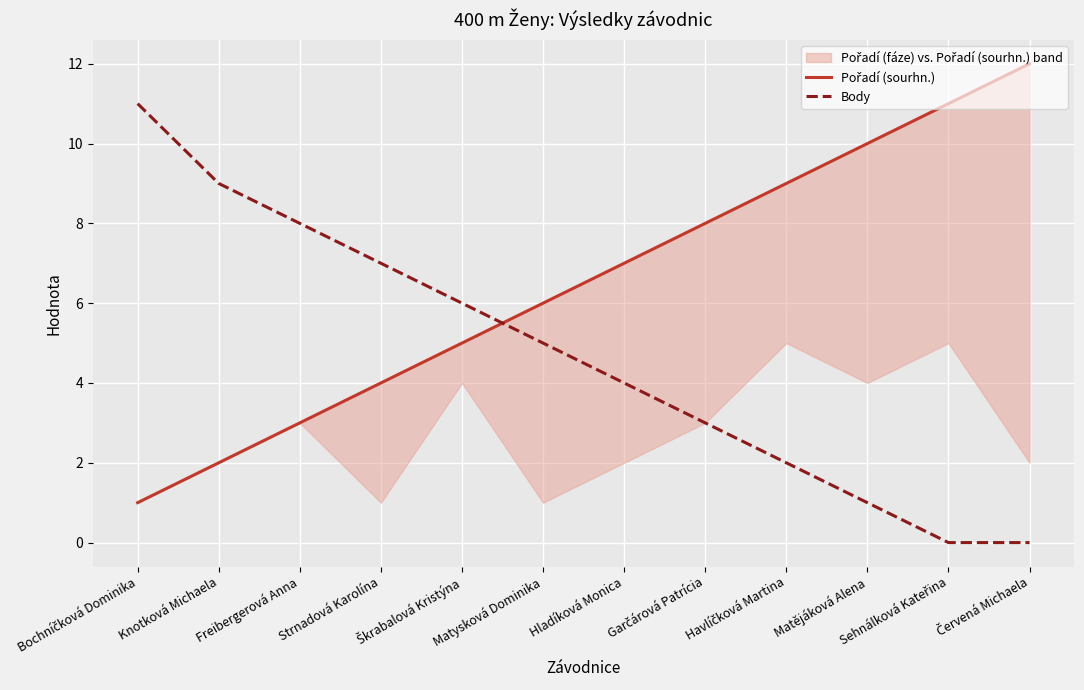

List the series in order of their peak value, lowest first.

Body, Pořadí (sourhn.)